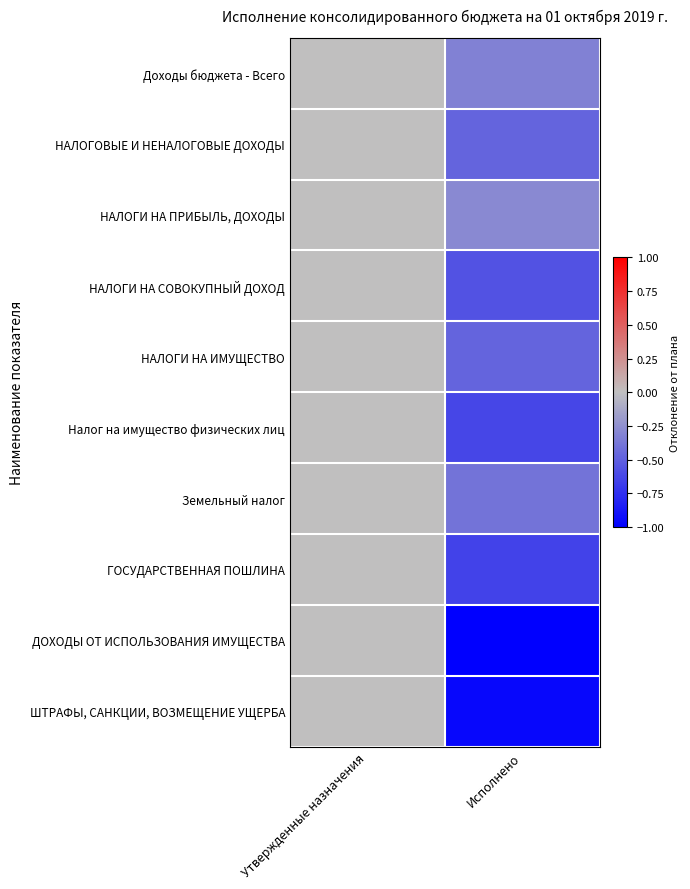

Count the number of data series in this chart.

10